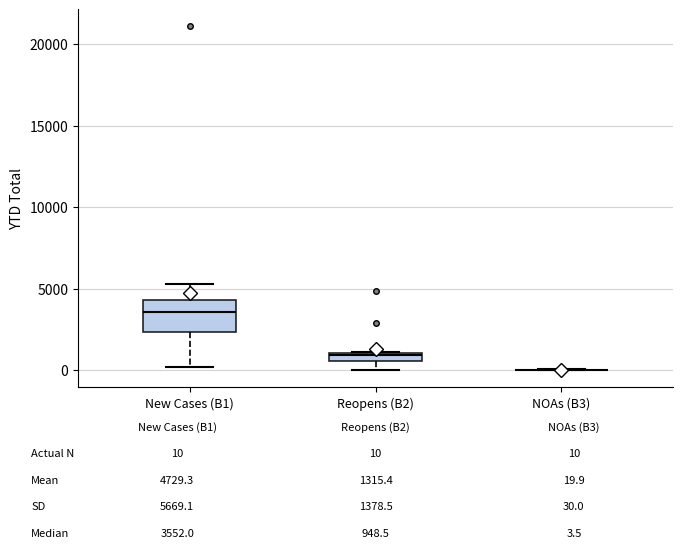

Comparing the boxes themselves (not the whiskers), which one is the tallest?

New Cases (B1)